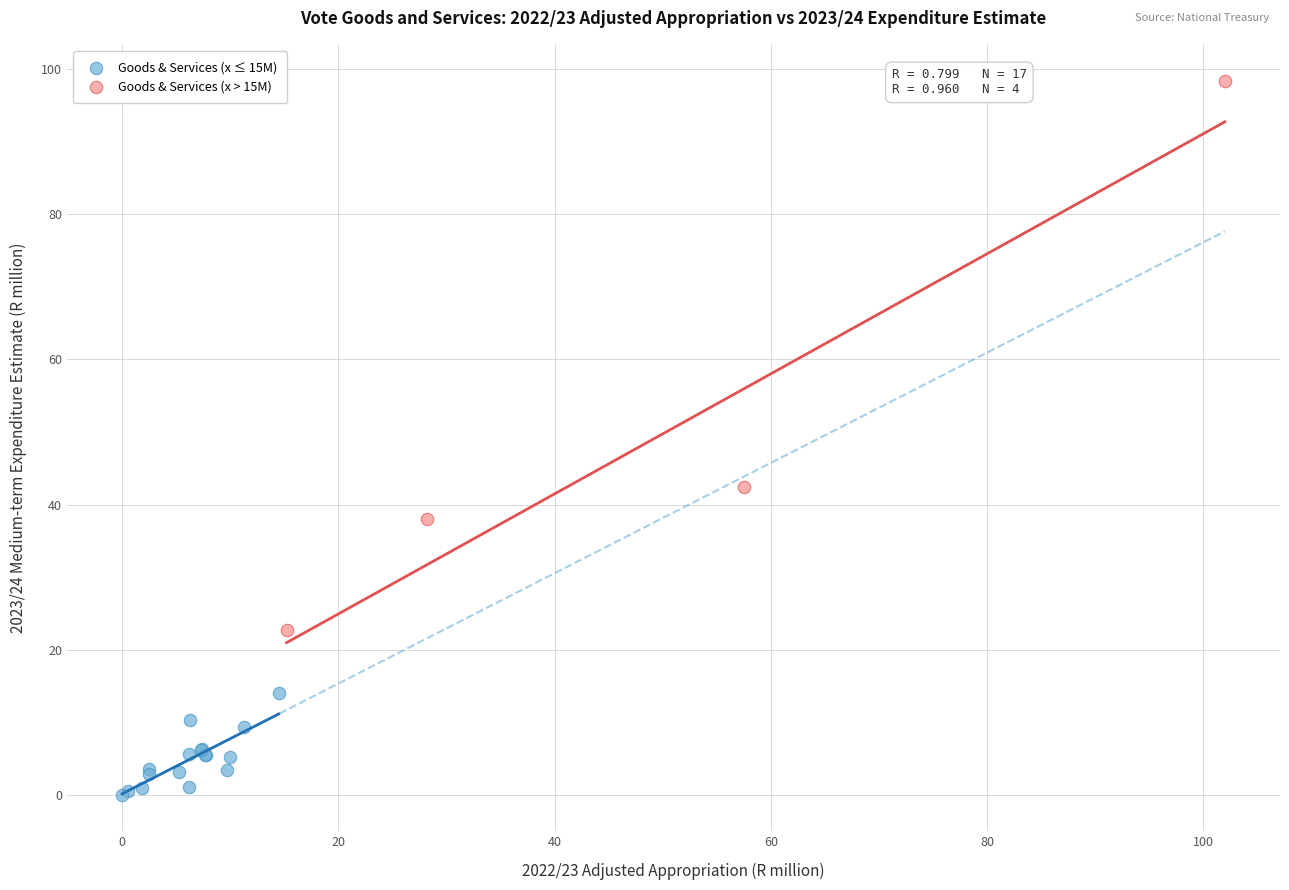

Which series has the widest spread of Y values?

Goods & Services (x > 15M)